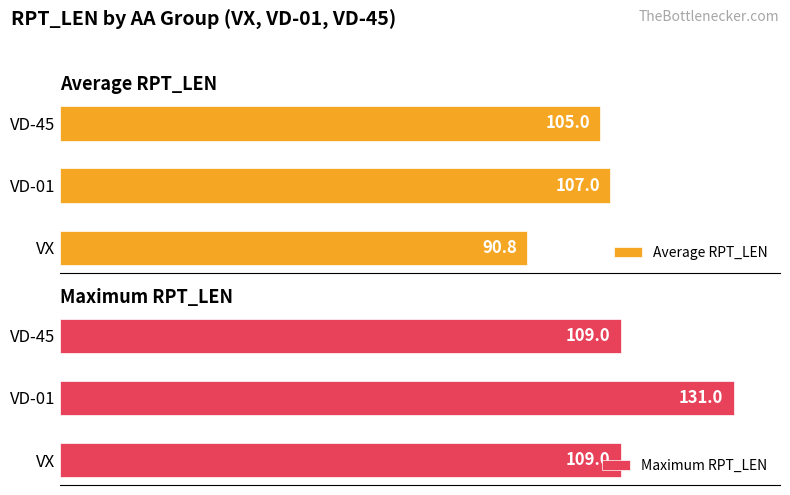

Reading left to right, list all the values displayed in this chart.

Average RPT_LEN: 90.8	107.0	105.0
Maximum RPT_LEN: 109.0	131.0	109.0